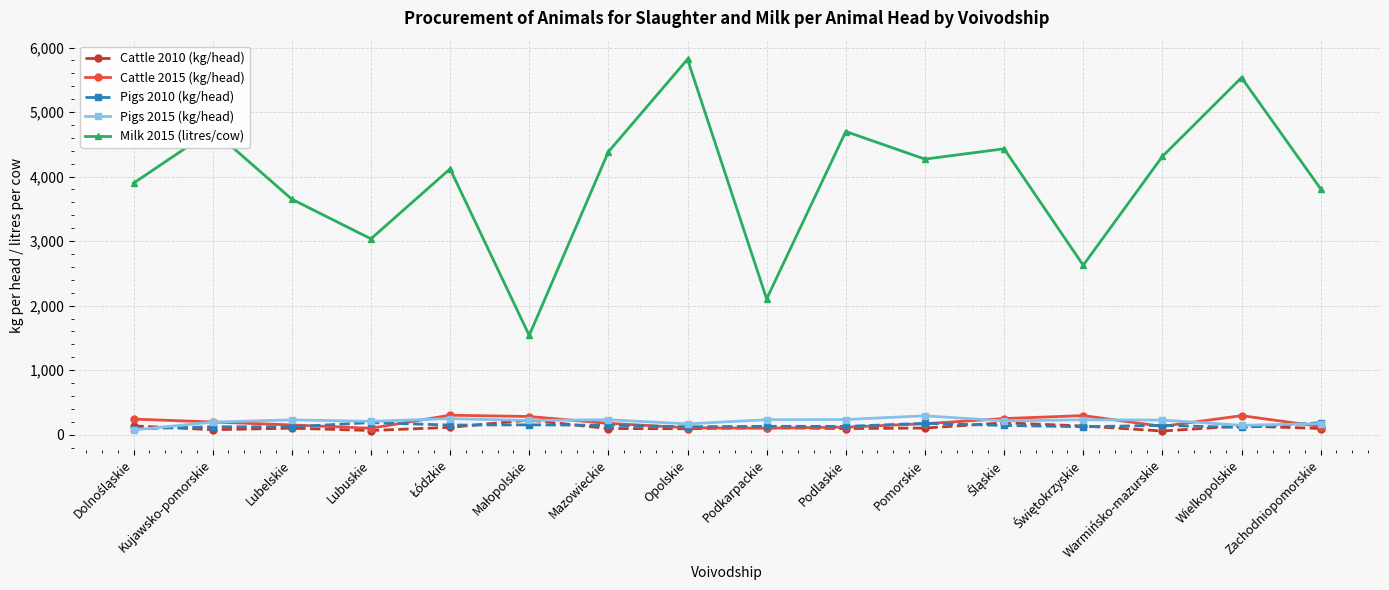

How many data points in Milk 2015 (litres/cow) are less than 4271?

8